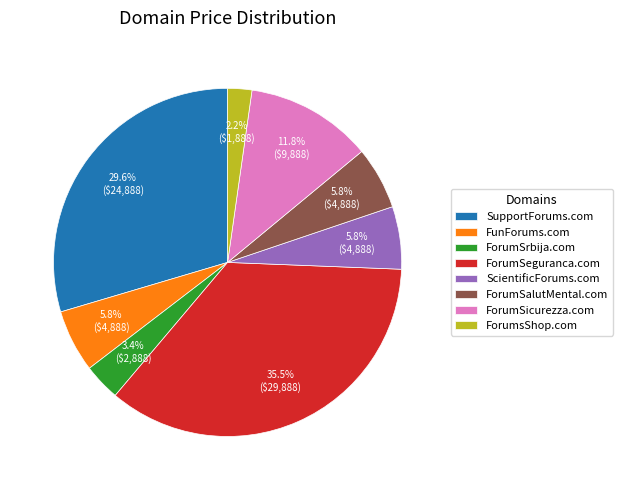

Which slice is the largest?

ForumSeguranca.com